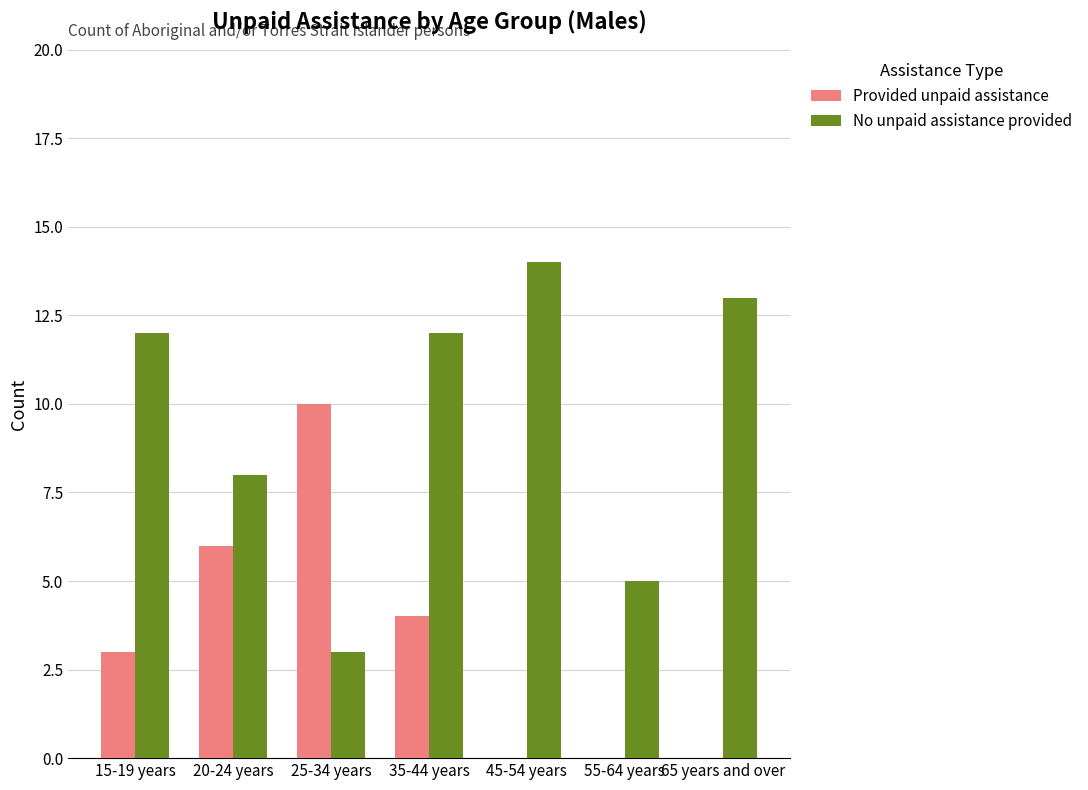

What is the sum of the No unpaid assistance provided values at 20-24 years and 45-54 years?

22